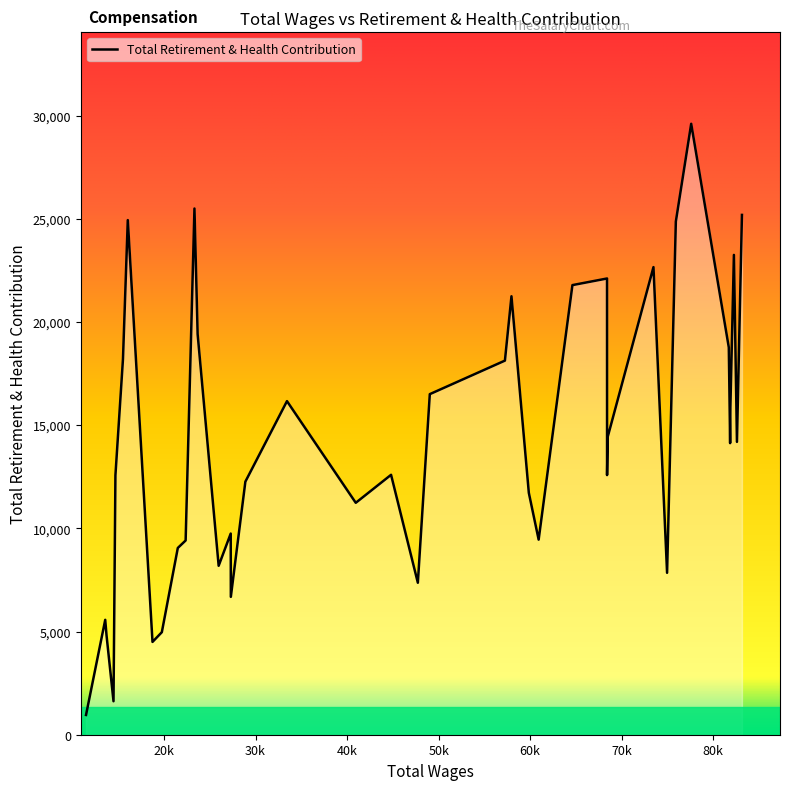

Does the chart have visible grid lines?

No